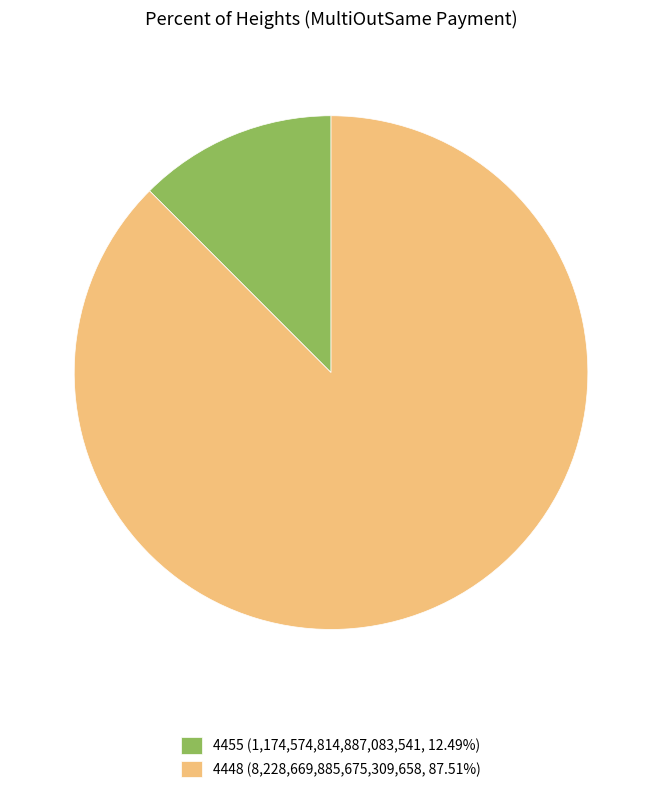

How many segments does this pie chart have?

2